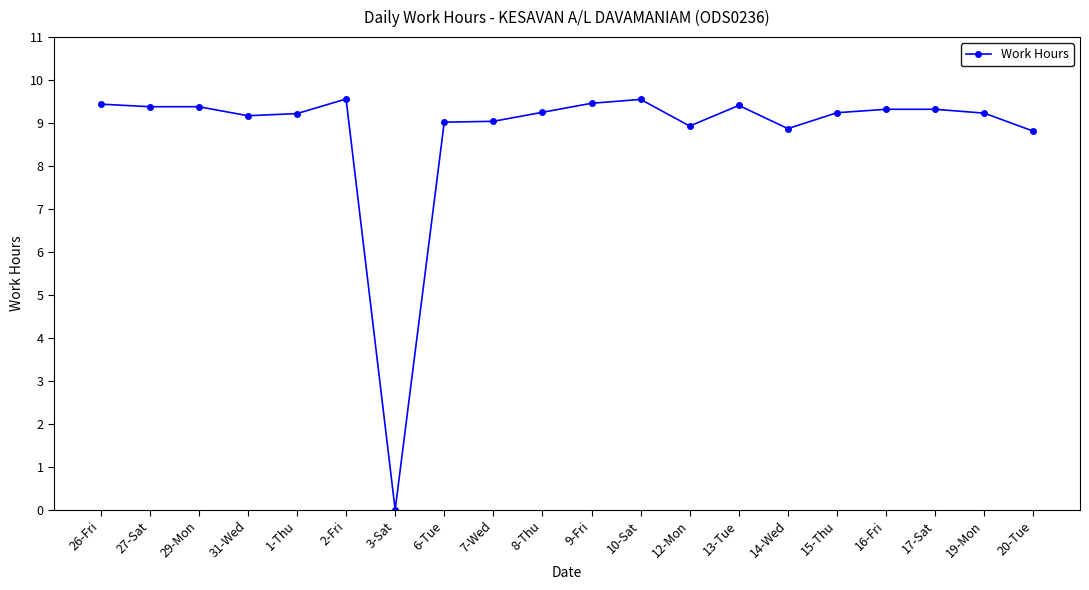

Read the value at 10-Sat.

9.6